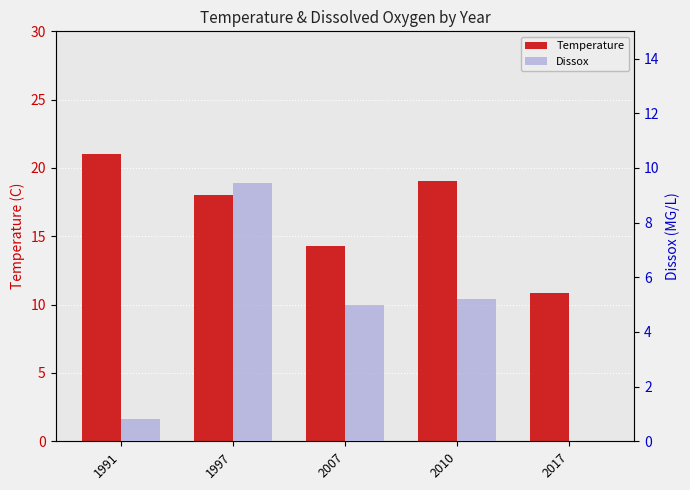

At how many categories does at least one series exceed 14?

4